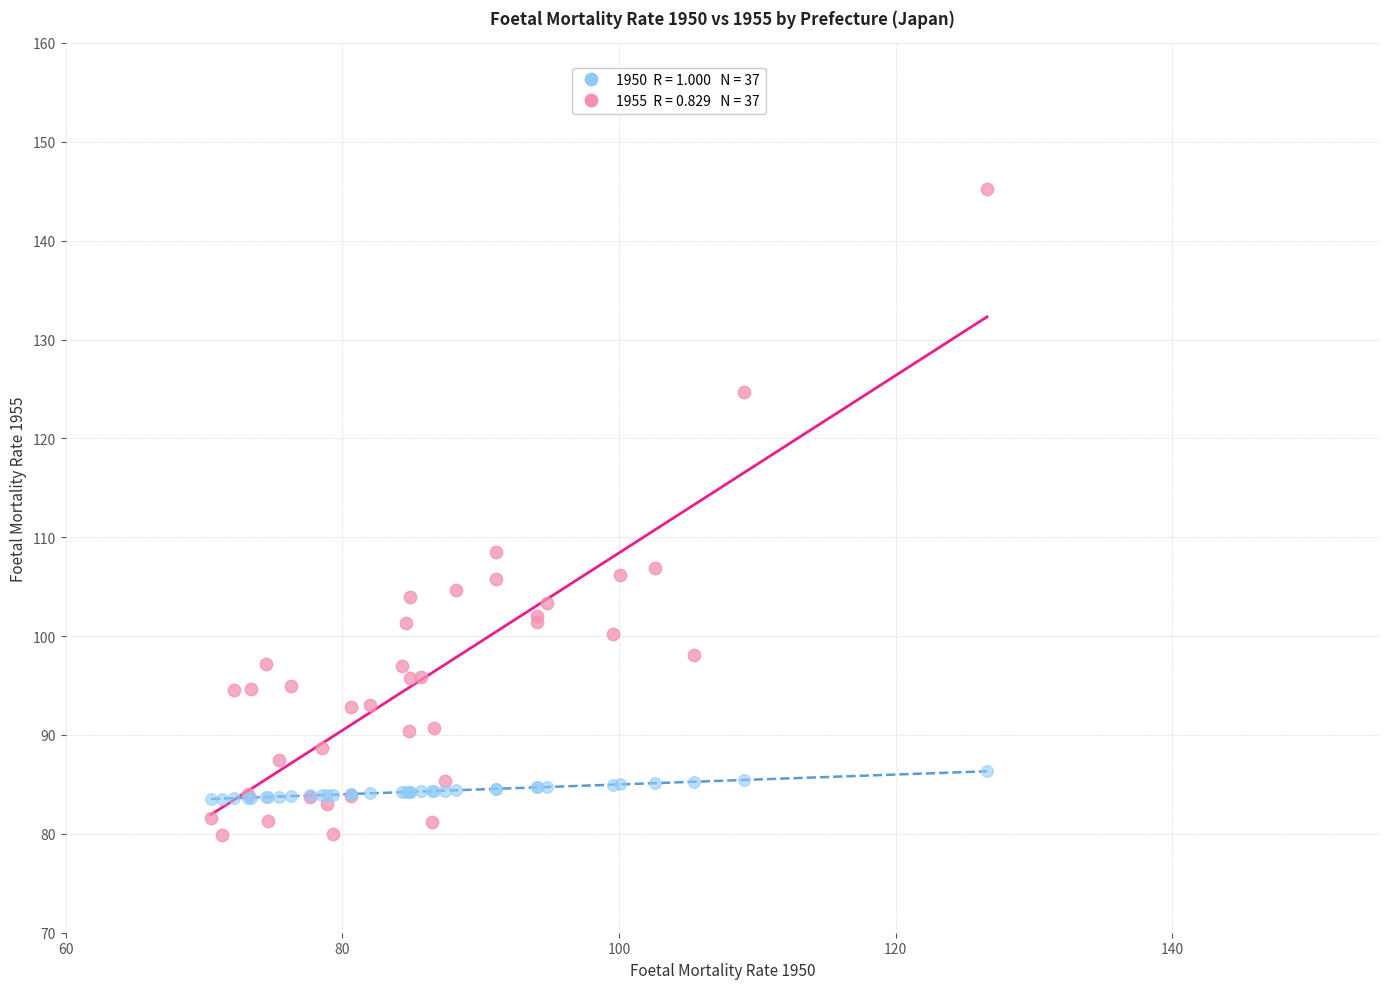

Across all series, what Y value is closest to 112?

108.5